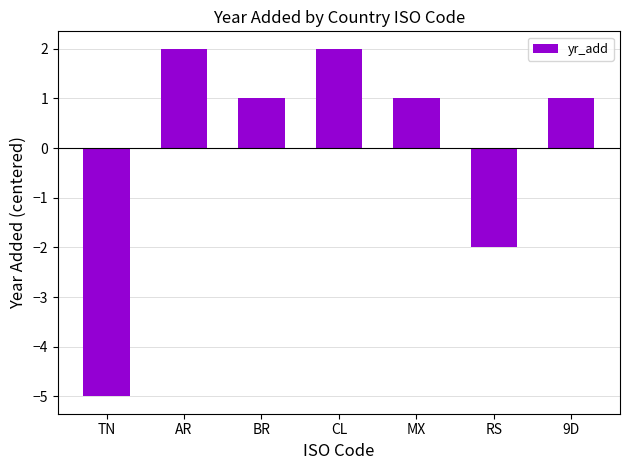

What position from the left is 9D?

7